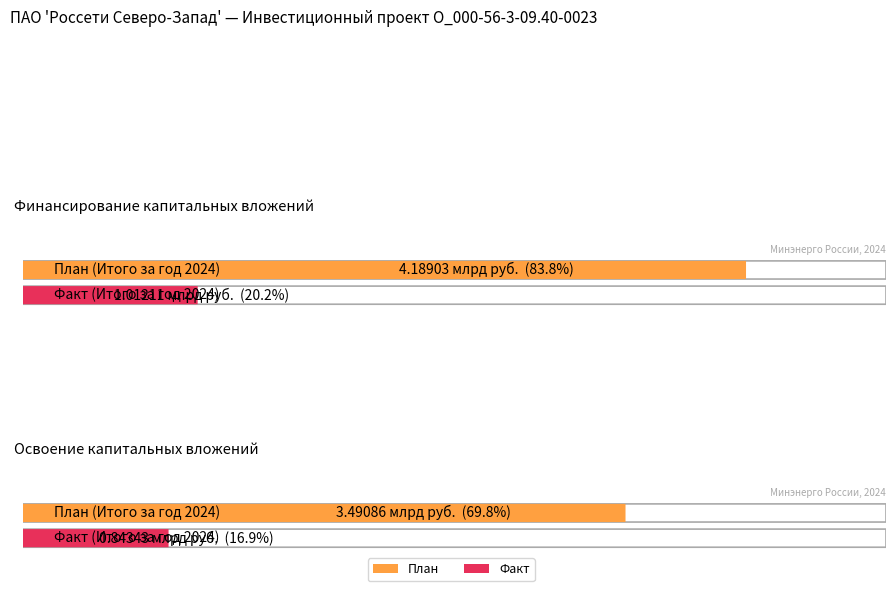

Which series has the largest range (max minus min)?

План